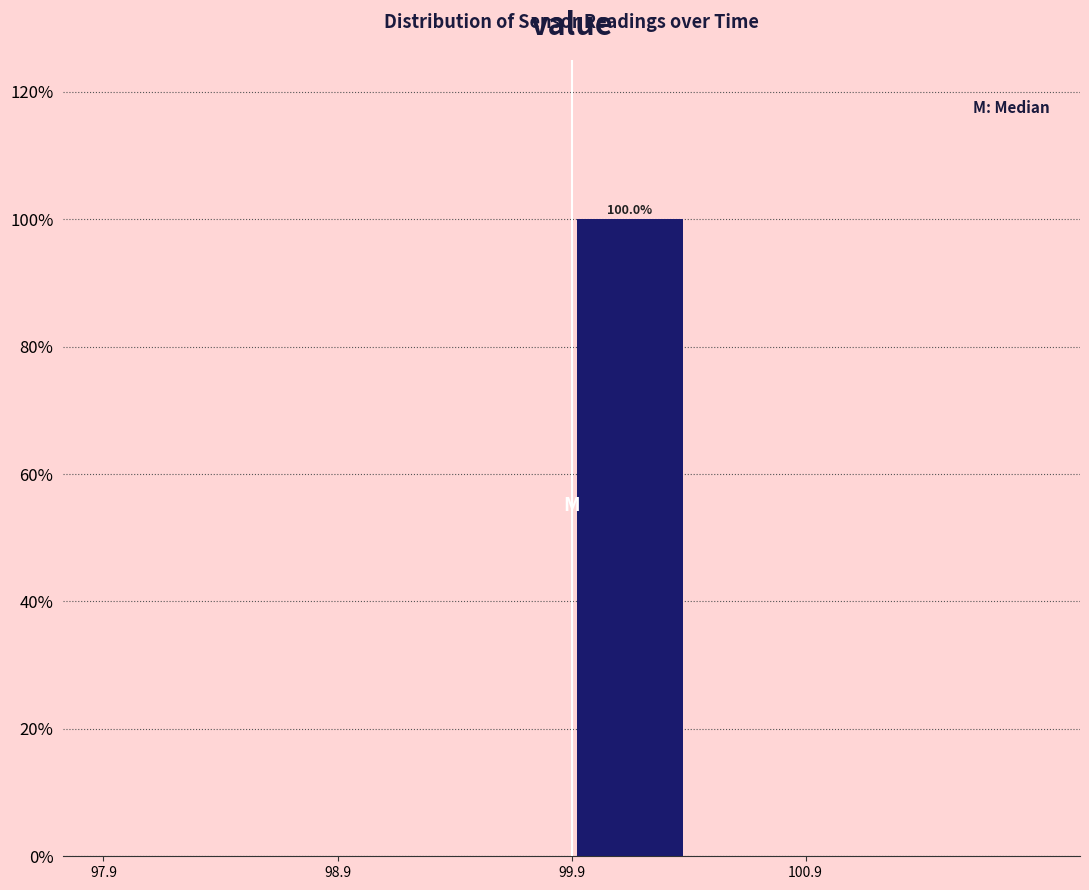

Which range on the x-axis has the tallest bar?

99.9 to 100.4